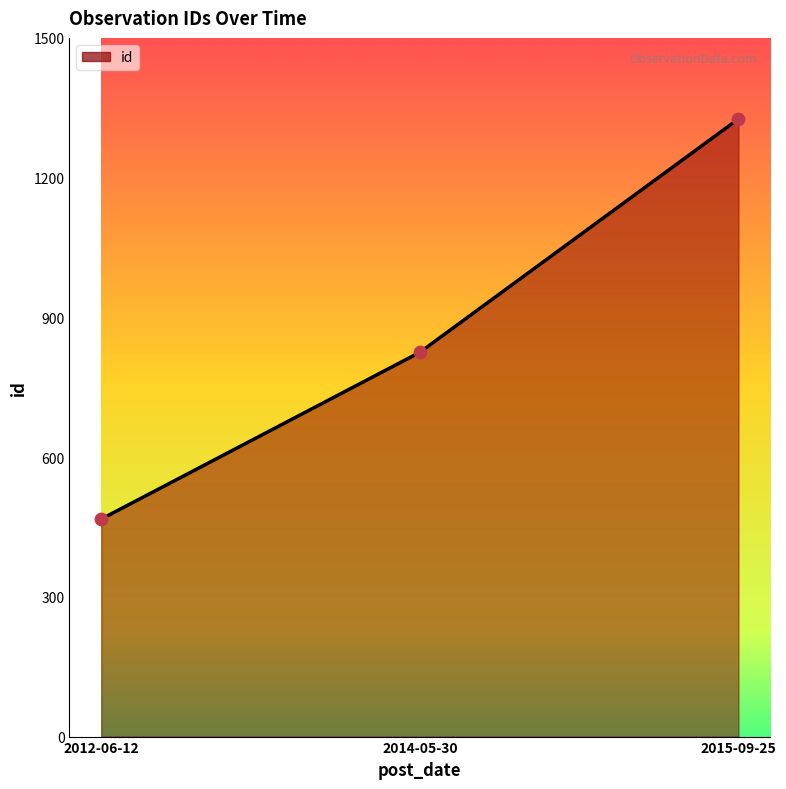

Approximately how many times larger is the value at 2015-09-25 compared to 2012-06-12?

2.8